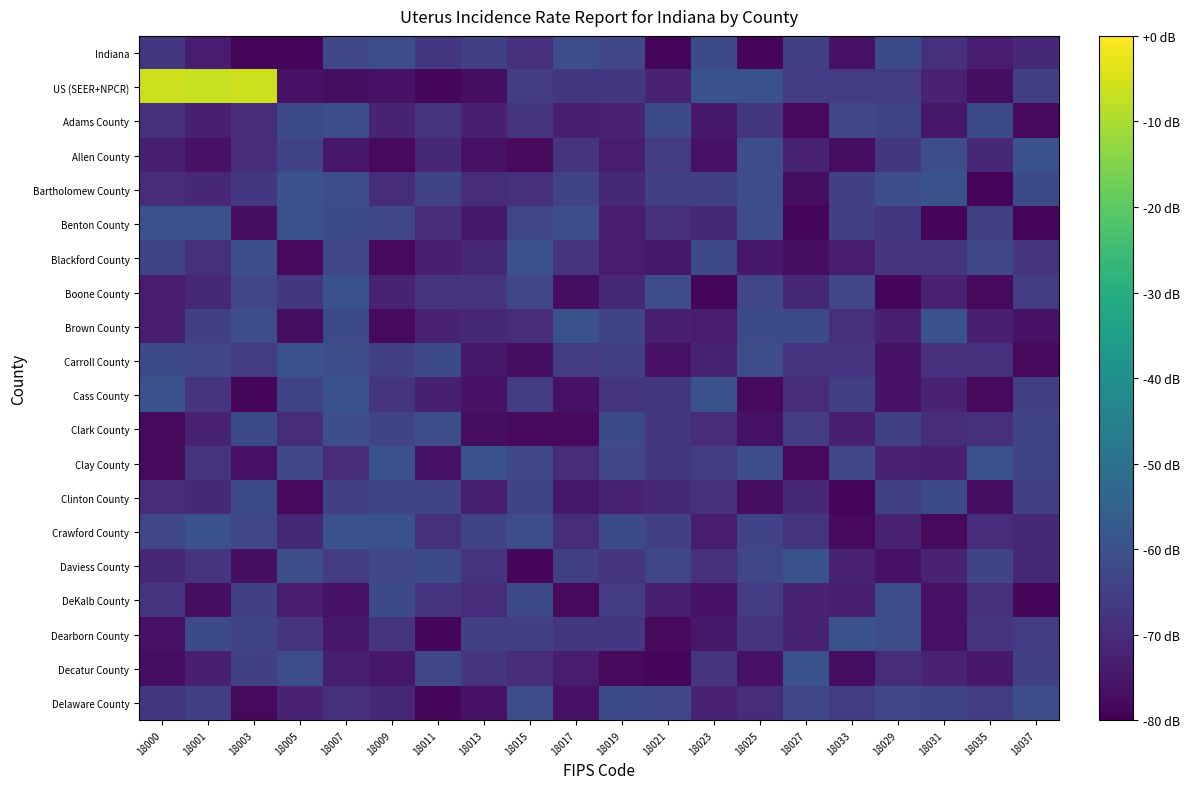

Rank the series by their maximum value, from highest to lowest.

US (SEER+NPCR), Allen County, Bartholomew County, Benton County, Blackford County, Boone County, Brown County, Carroll County, Cass County, Clay County, Crawford County, Daviess County, Dearborn County, Decatur County, Indiana, Adams County, Clark County, DeKalb County, Delaware County, Clinton County